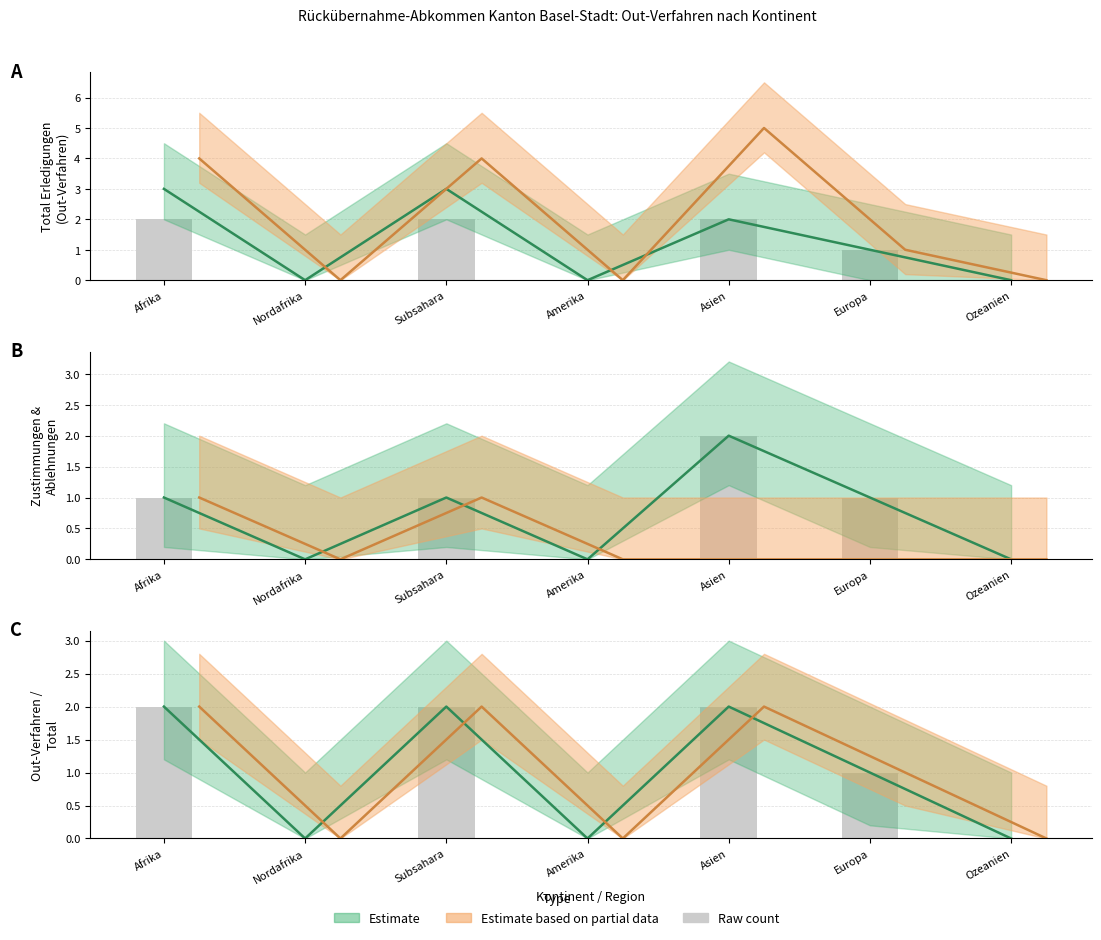

What is the difference between the maximum and minimum values in the Zustimmungen Out series?

2